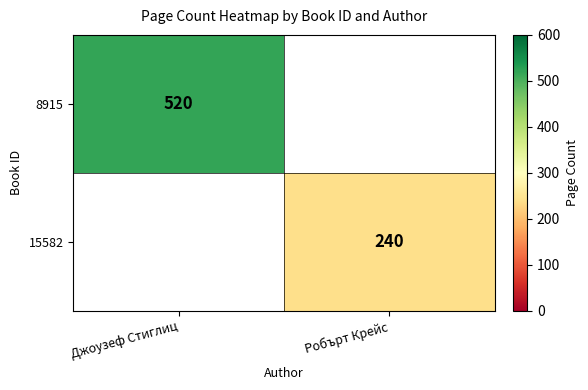

At how many categories does at least one series exceed 319?

1